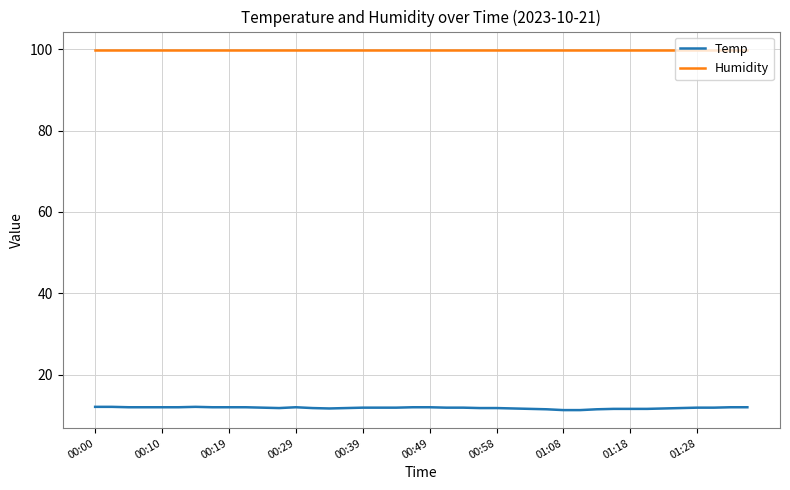

Which series has the largest range (max minus min)?

Temp